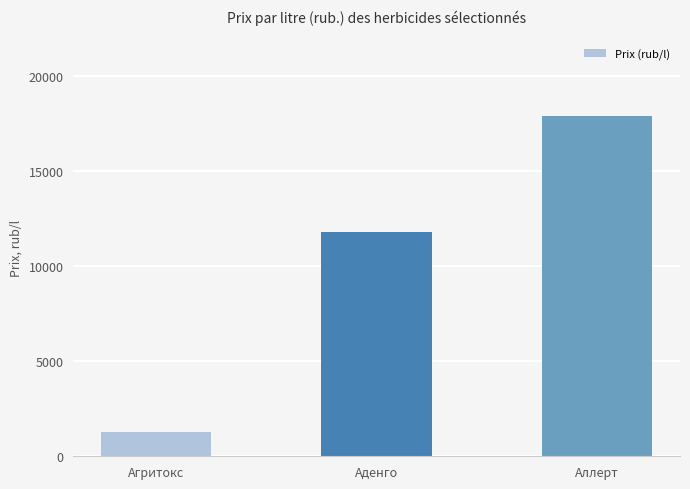

What is the average value?

10334